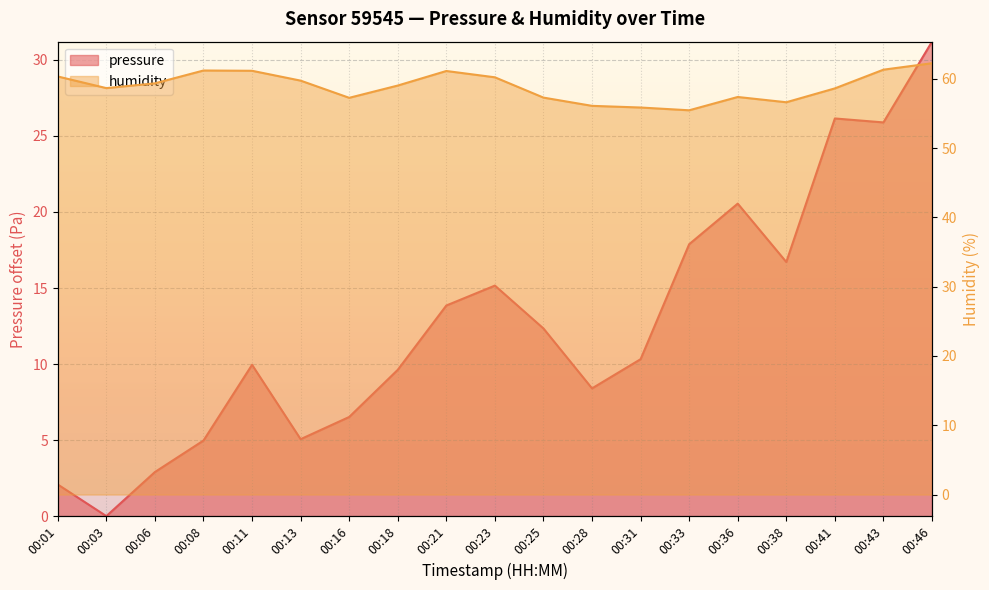

At which category does humidity reach its first local valley?

00:03